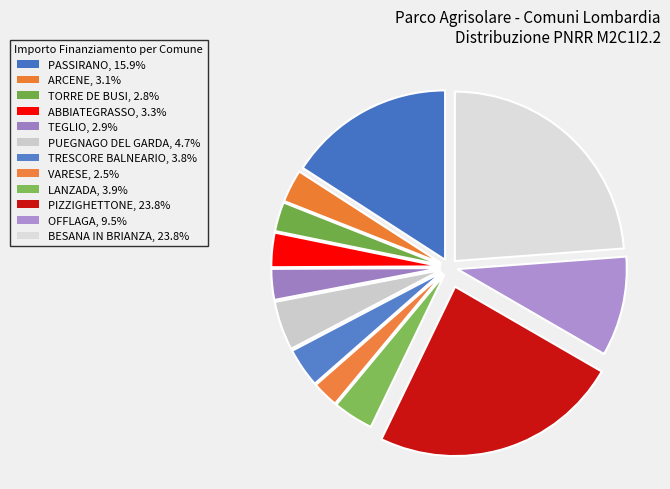

Count the number of slices in the pie.

12